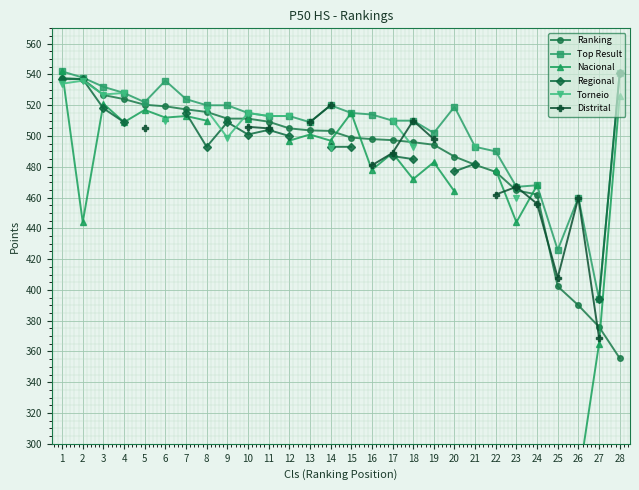

What are all the series names shown in the legend?

Ranking, Top Result, Nacional, Regional, Torneio, Distrital